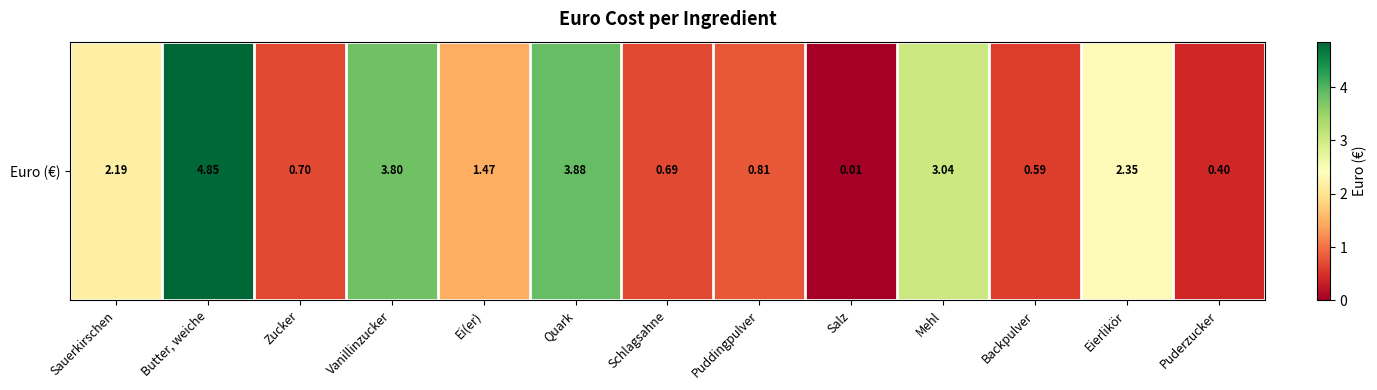

List the labels in order of value, smallest first.

Salz, Puderzucker, Backpulver, Schlagsahne, Zucker, Puddingpulver, Ei(er), Sauerkirschen, Eierlikör, Mehl, Vanillinzucker, Quark, Butter, weiche